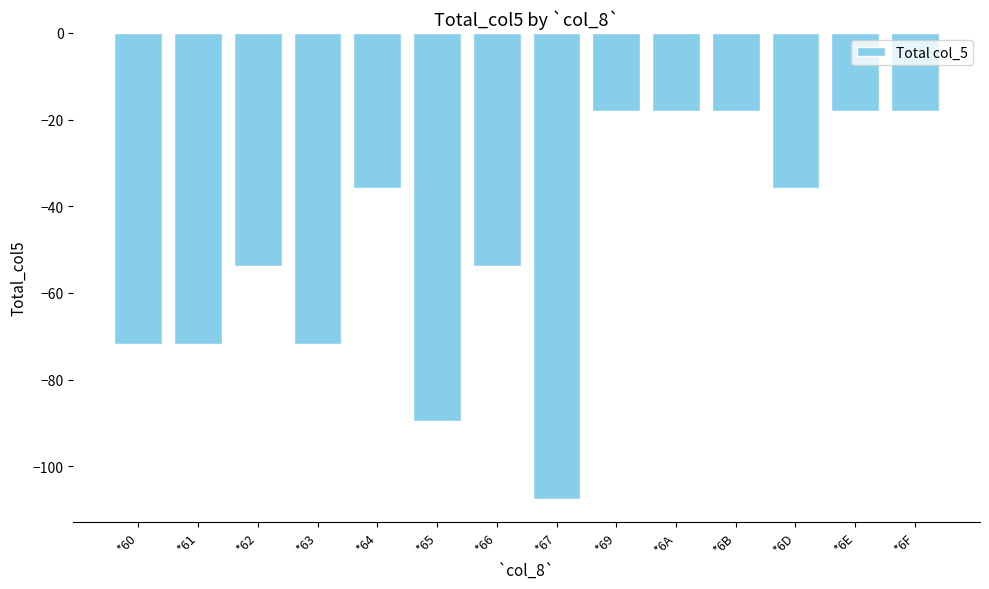

The value at *66 is -53.8. True or false?

True